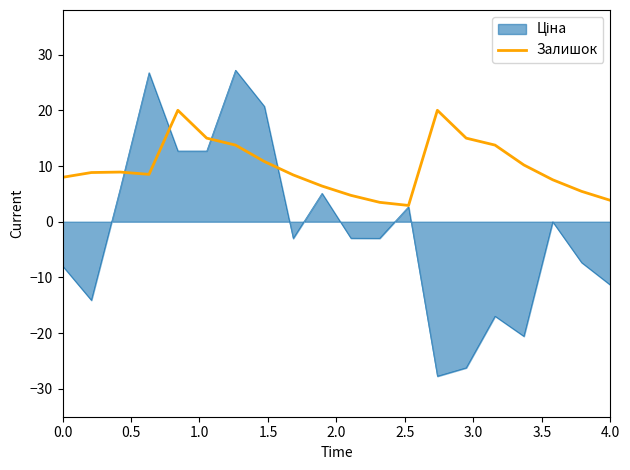

What is the maximum value shown in the chart?

27.2